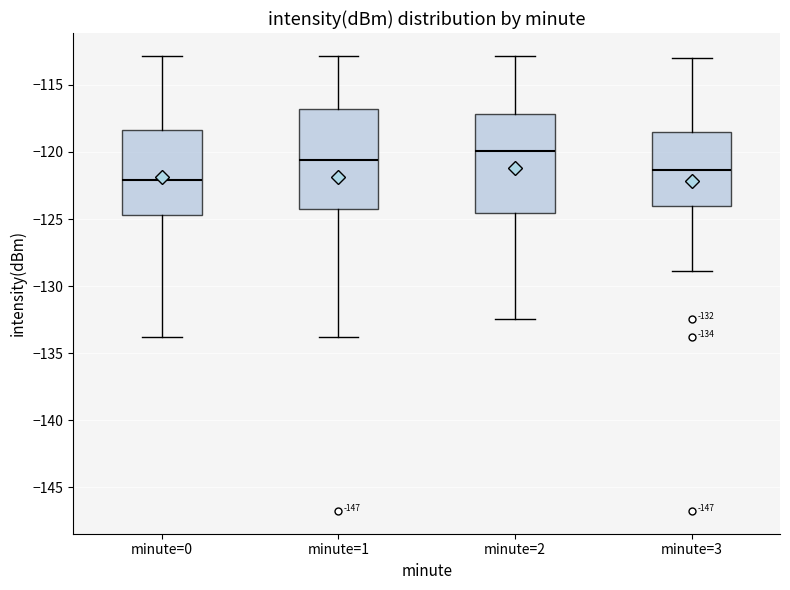

Which box's median line is the lowest?

minute=0